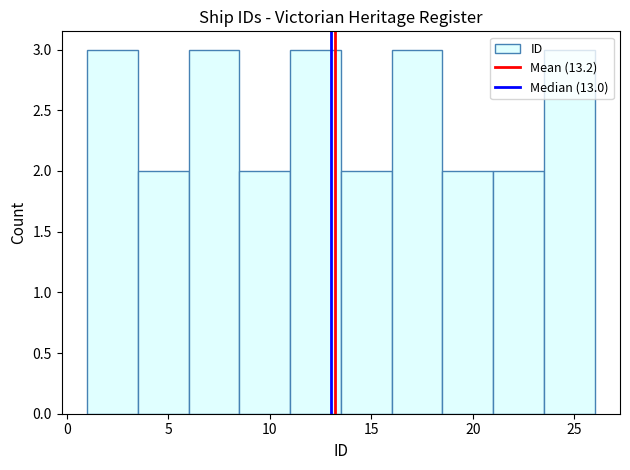

Reading left to right, list every bar in this chart as the range it spans on the x-axis followed by its height. The values are not printed on the chart, so give them approximately, as read against the axis.

1.0 to 3.5: 3
3.5 to 6.0: 2
6.0 to 8.5: 3
8.5 to 11.0: 2
11.0 to 13.5: 3
13.5 to 16.0: 2
16.0 to 18.5: 3
18.5 to 21.0: 2
21.0 to 23.5: 2
23.5 to 26.0: 3